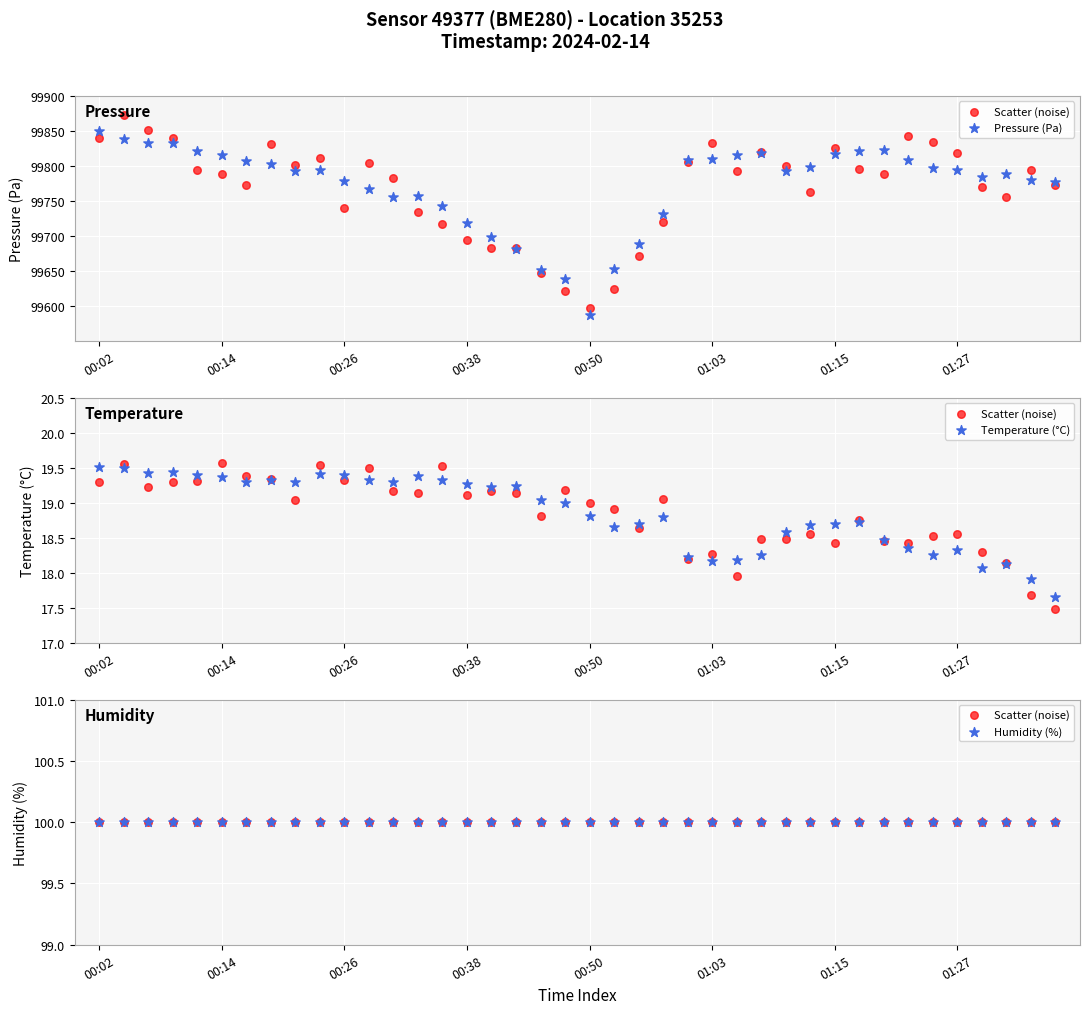

Is the value of Temperature (°C) at 16 greater than the value of Pressure (Pa) at 29?

No